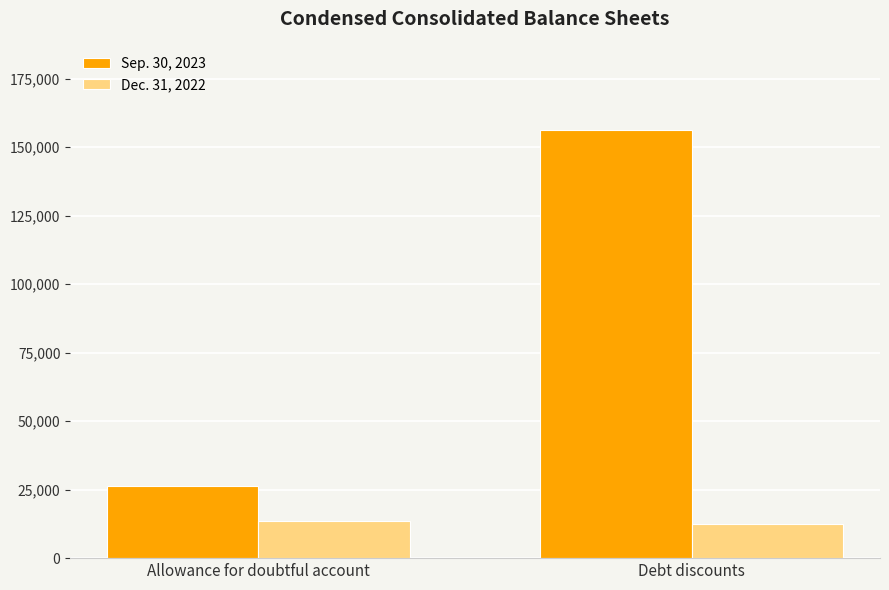

How many Sep. 30, 2023 values are between 26357 and 156250?

2